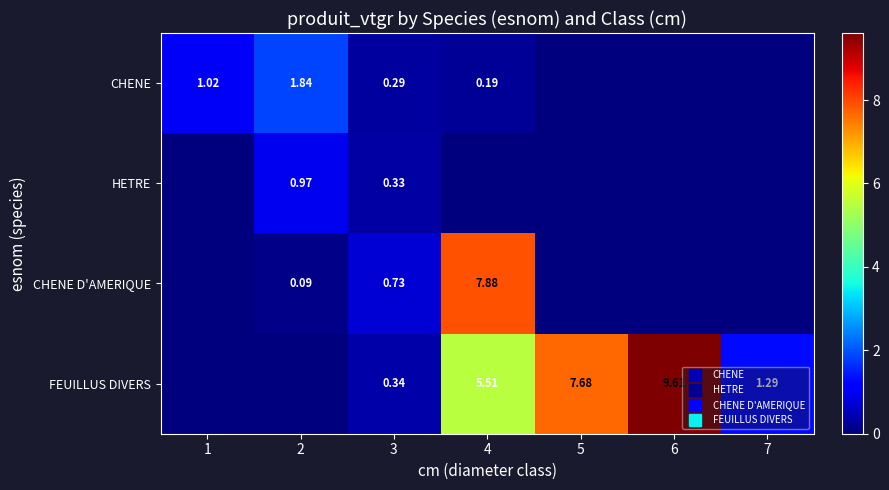

Is the value of CHENE D'AMERIQUE at 5 greater than the value of HETRE at 1?

No